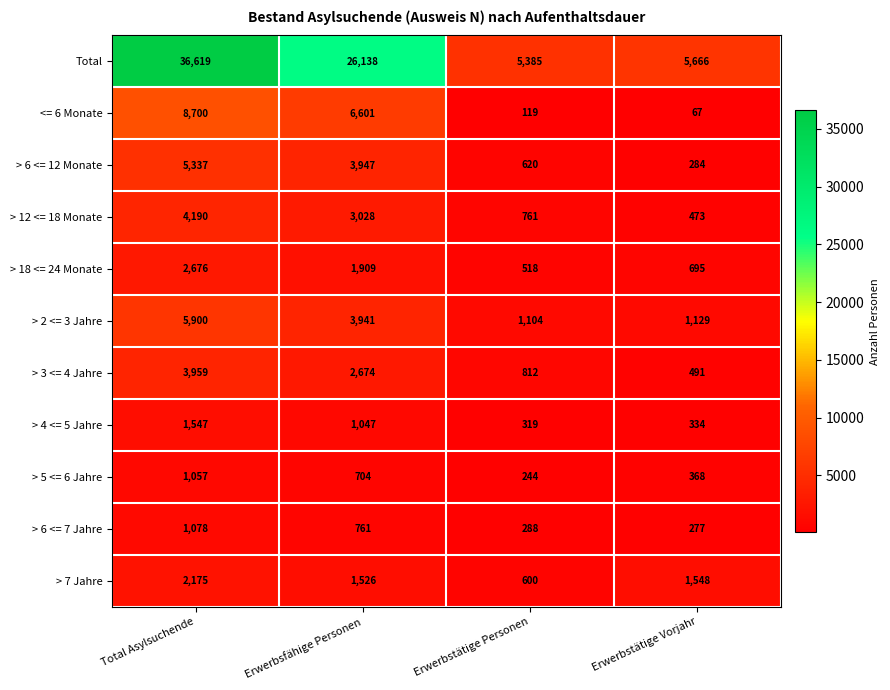

At which category is the sum across all series the highest?

Total Asylsuchende